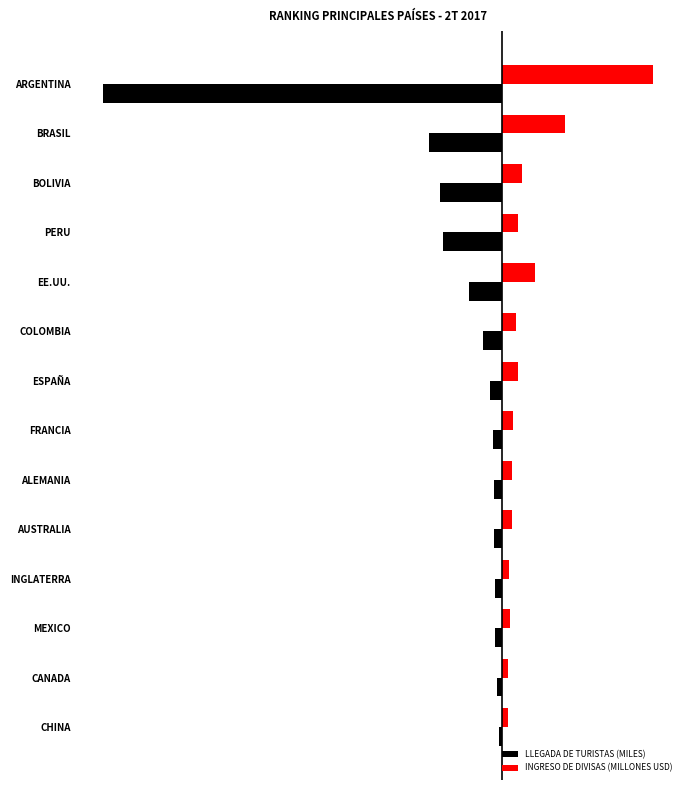

What are all the series names shown in the legend?

LLEGADA DE TURISTAS (MILES), INGRESO DE DIVISAS (MILLONES USD)